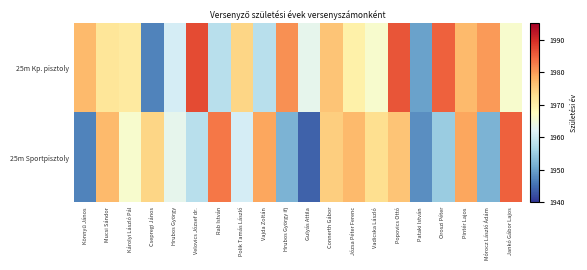

List the series in order of their overall mean, highest first.

25m Kp. pisztoly, 25m Sportpisztoly